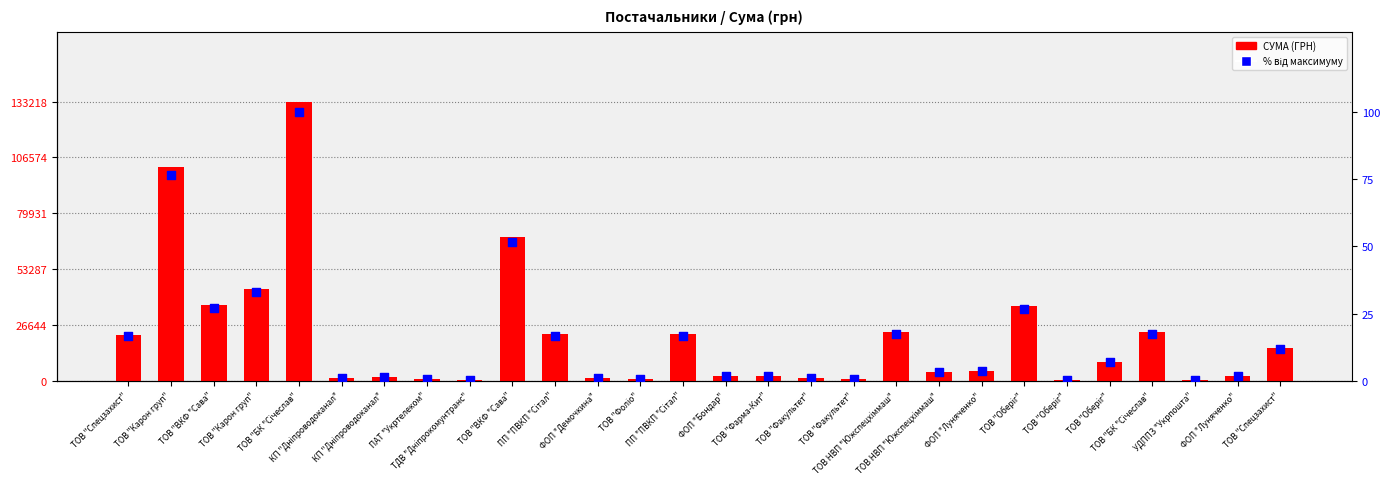

Is the value of СУМА (ГРН) at ПП "ПВКП "Сітал" greater than the value of % від максимуму at ТОВ "Карон груп"?

Yes